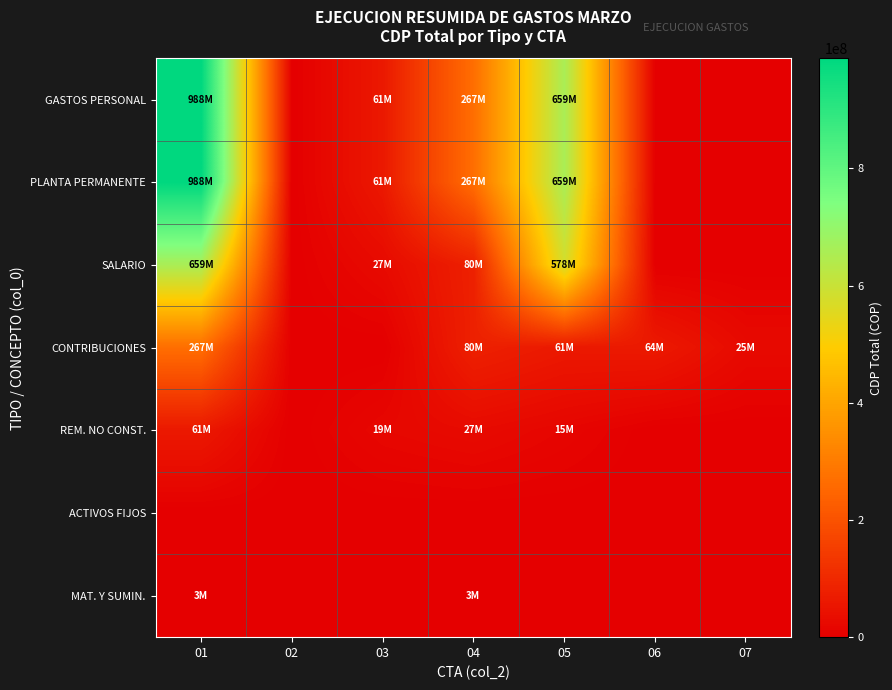

Between 02 and 07, which series saw the biggest shift?

CONTRIBUCIONES